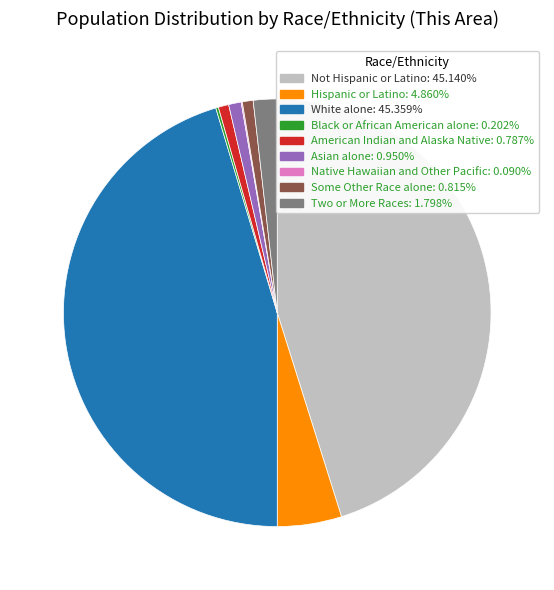

What is the ratio of the value at Hispanic or Latino: 4.860% to the value at American Indian and Alaska Native: 0.787%?

6.2